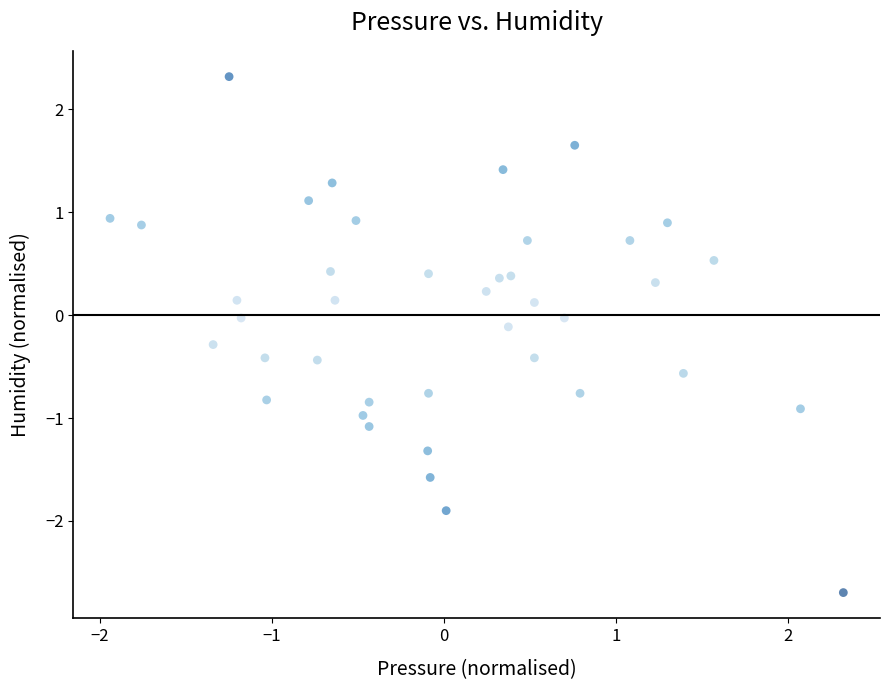

What is the range of X values (max minus min)?

4.3